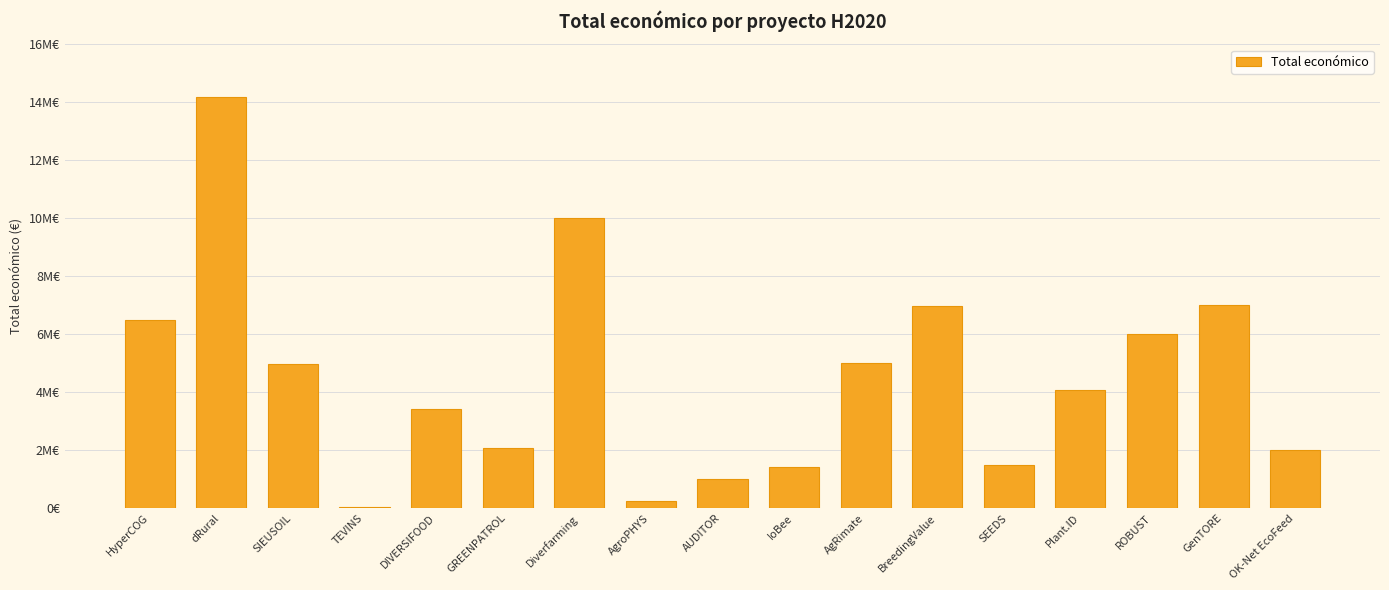

Are the bars horizontal?

No